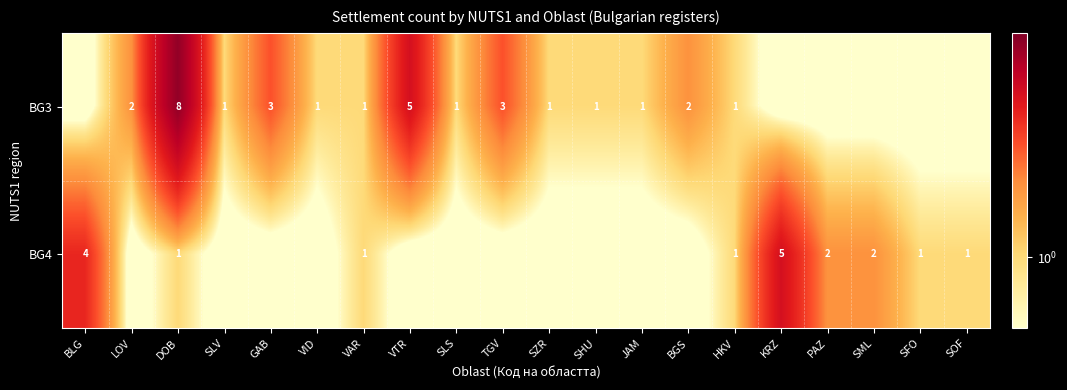

Which has a higher value, PAZ or TGV?

TGV